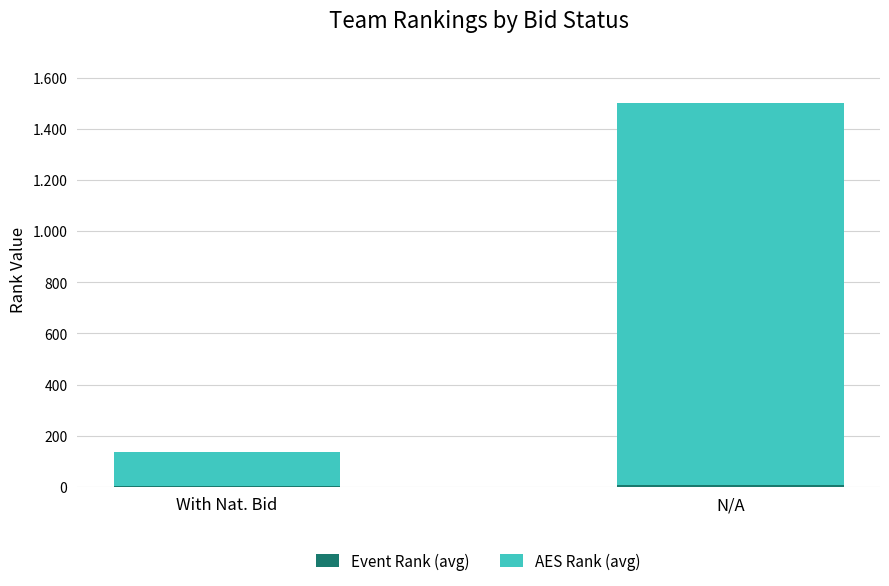

Are the bars grouped side by side (vs. stacked)?

No